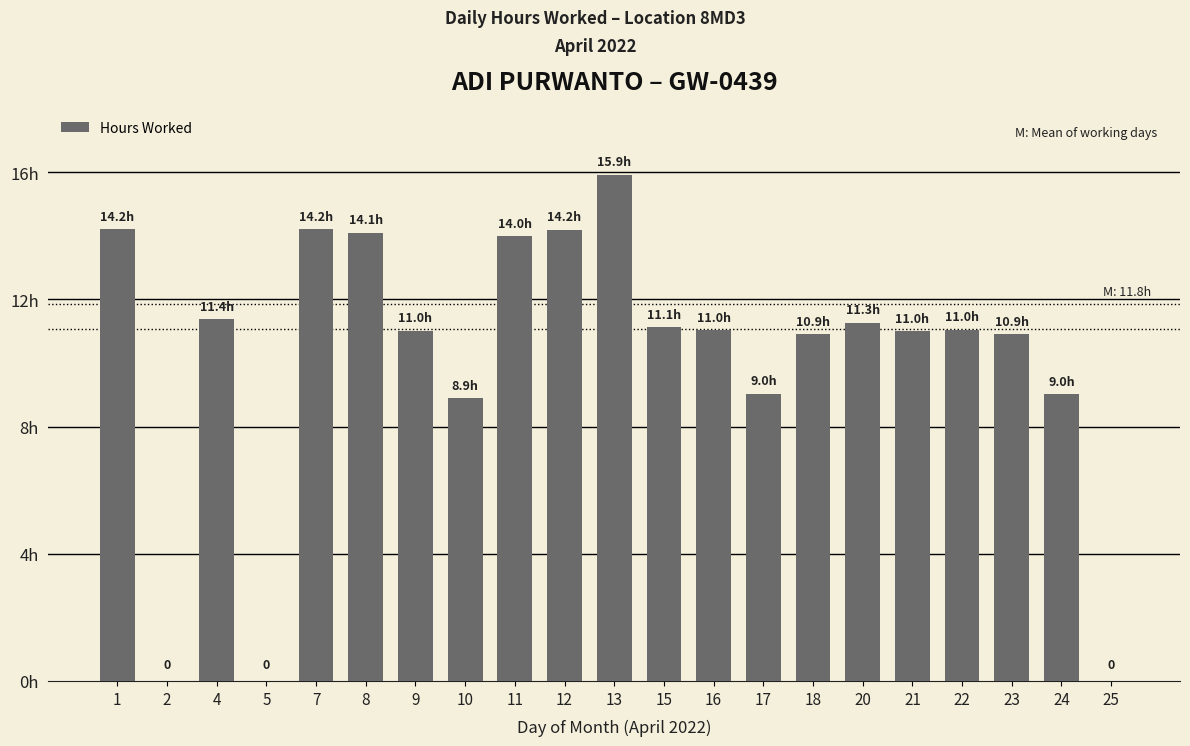

At which category does the chart reach its peak across all series?

13